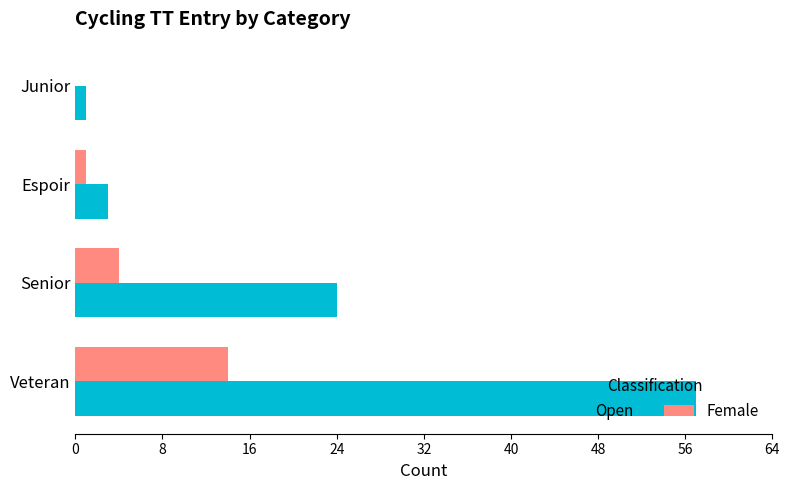

Which series has the widest spread of values?

Open